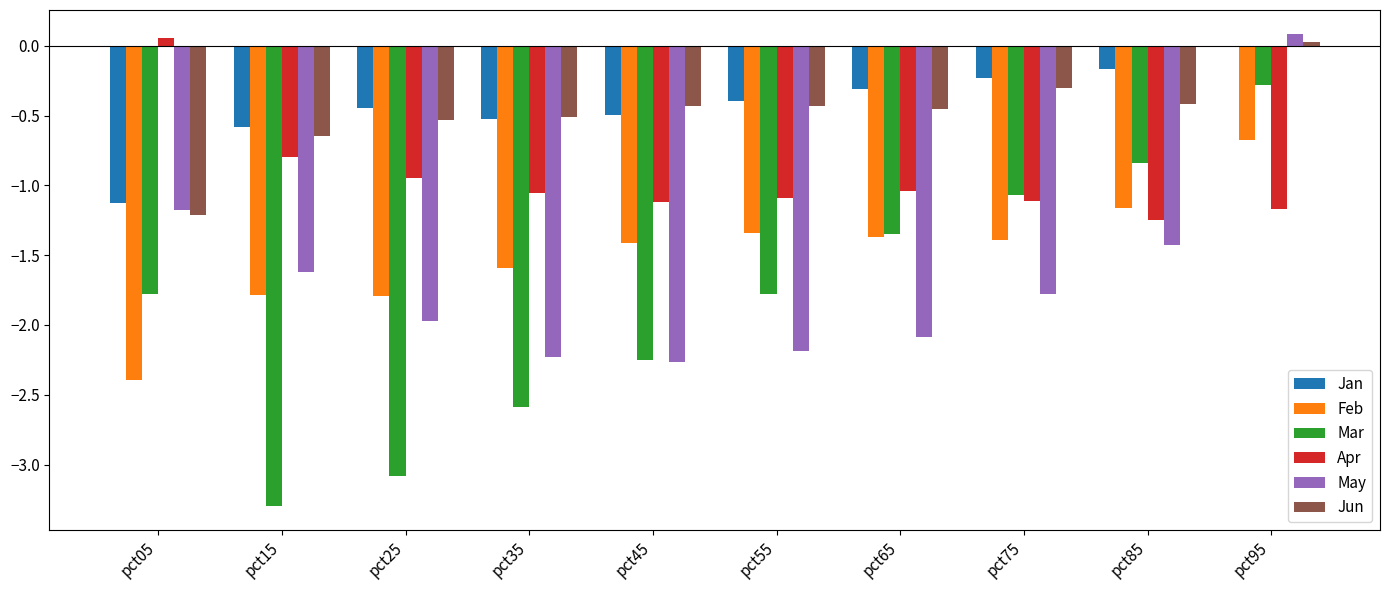

Count the number of categories in the chart.

10